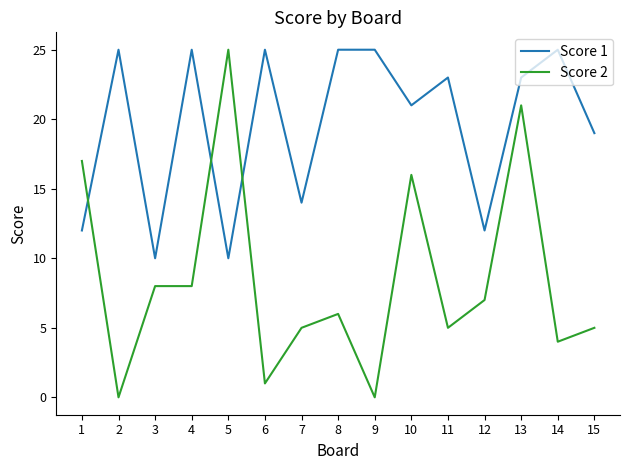

What are all the series names shown in the legend?

Score 1, Score 2